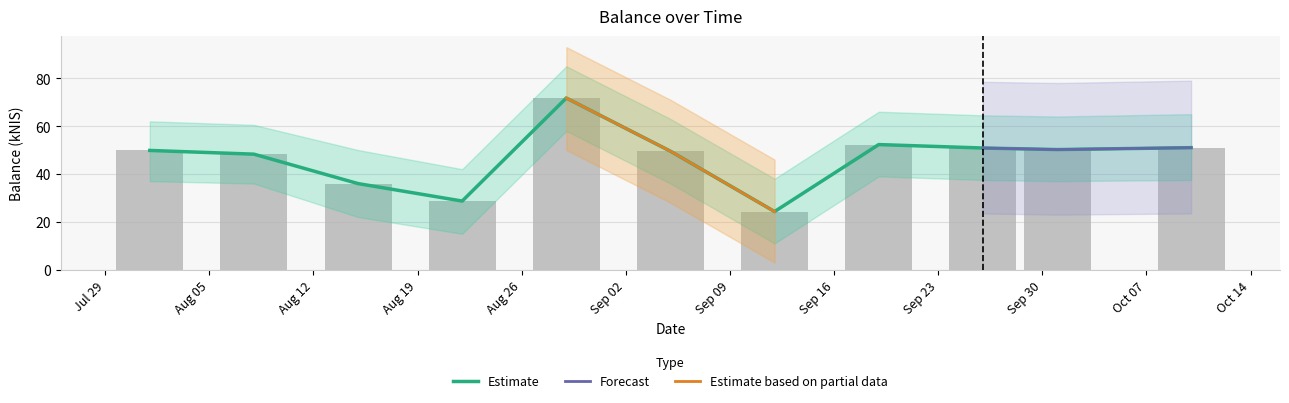

Does the chart contain any negative values?

No